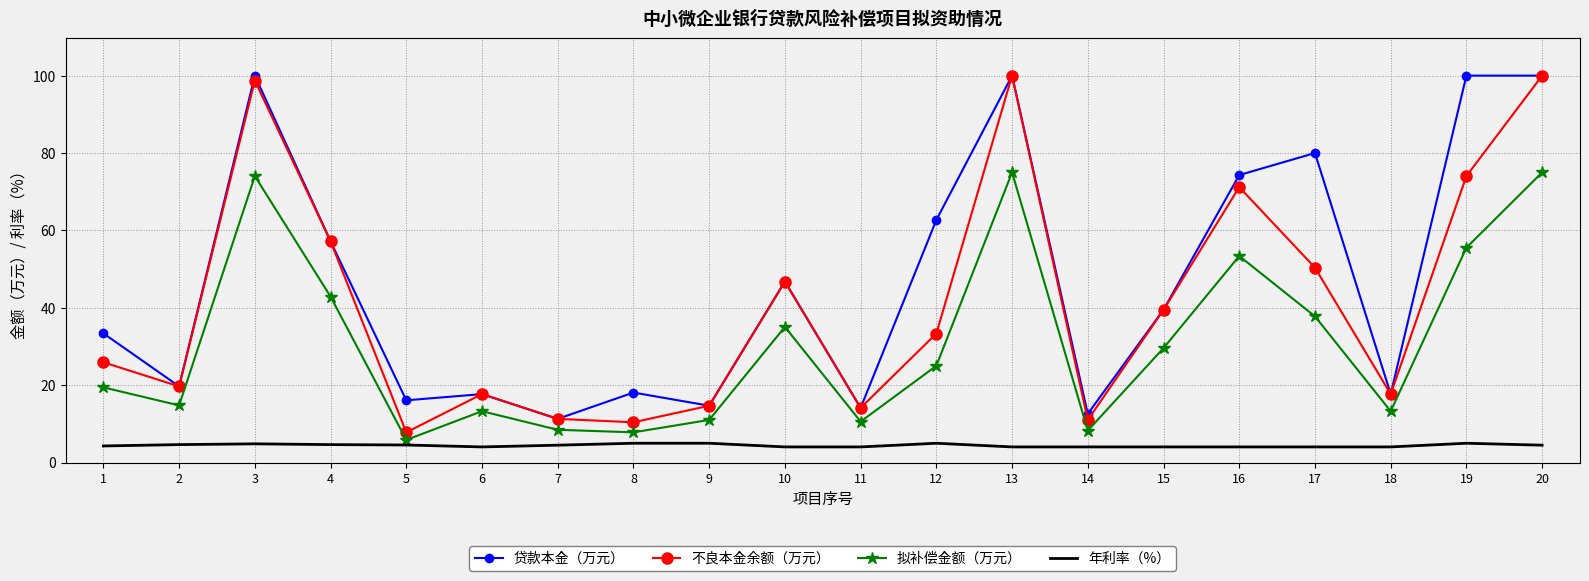

Which series has the largest range (max minus min)?

不良本金余额（万元）